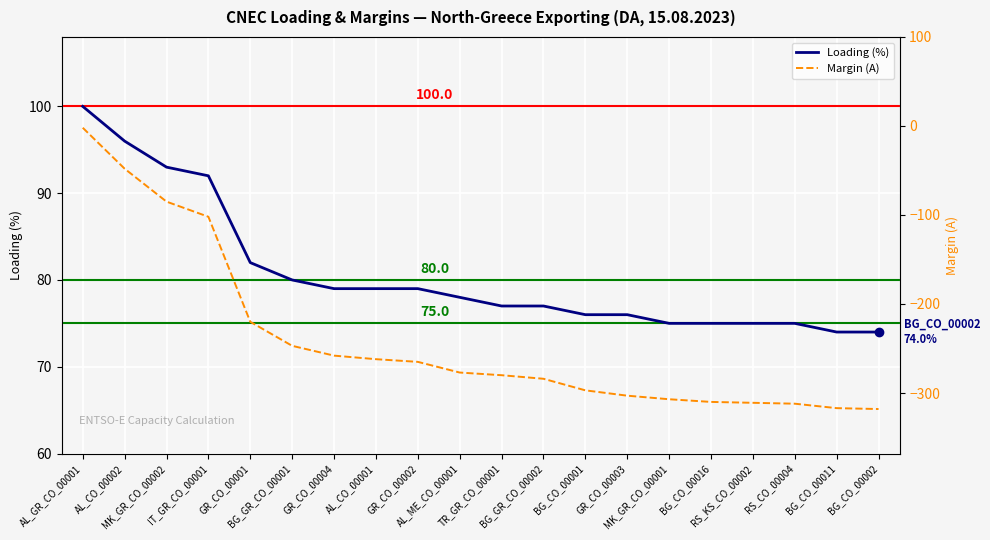

What are all the series names shown in the legend?

Loading (%), Margin (A)